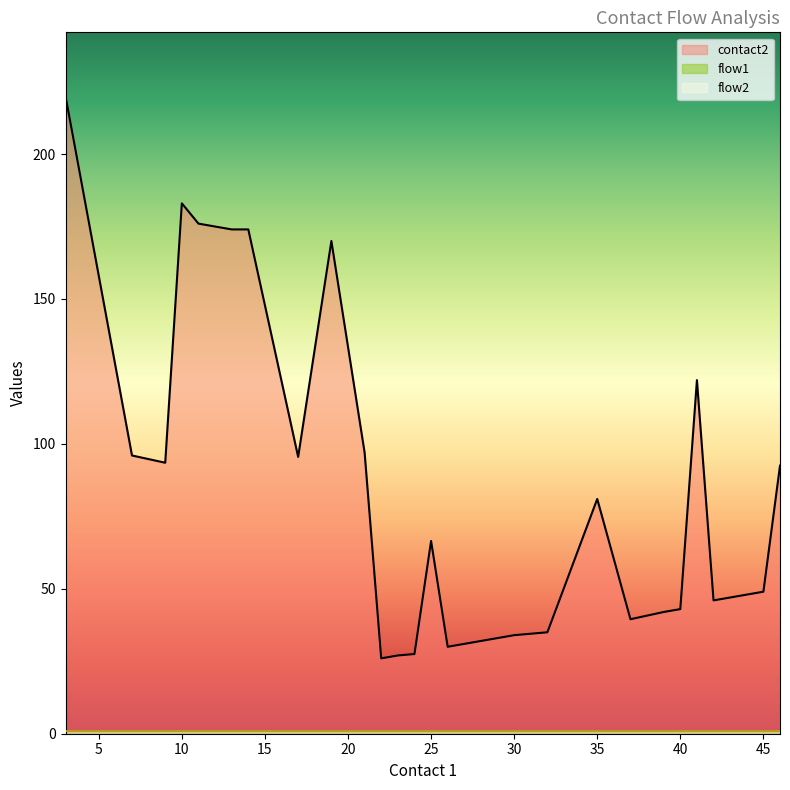

True or false: flow2 and contact2 intersect in this chart.

False